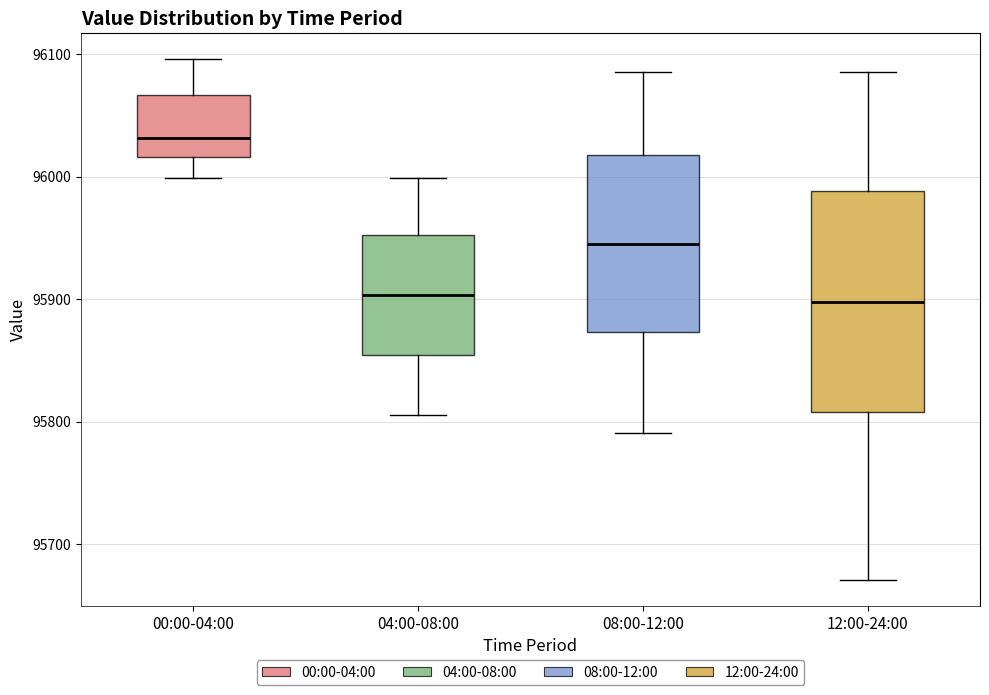

Reading left to right, read every box against the y-axis: the position of its median line, the range the box covers, and the ends of its whiskers. The values are not printed on the chart, so give them approximately, as read against the axis.

00:00-04:00: median 96030, box 96020 to 96070, whiskers 96000 to 96100
04:00-08:00: median 95900, box 95850 to 95950, whiskers 95810 to 96000
08:00-12:00: median 95950, box 95870 to 96020, whiskers 95790 to 96090
12:00-24:00: median 95900, box 95810 to 95990, whiskers 95670 to 96090